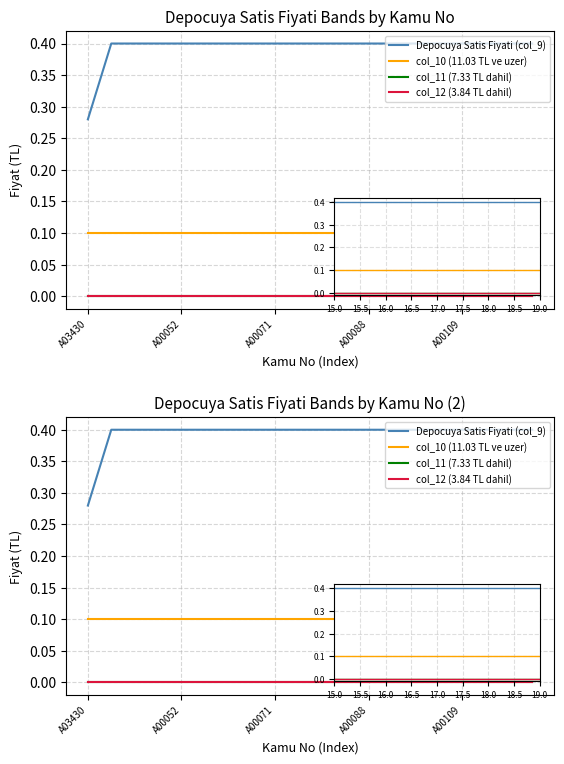

True or false: col_10 (11.03 TL ve uzer) has more than 0 interior local peaks.

False